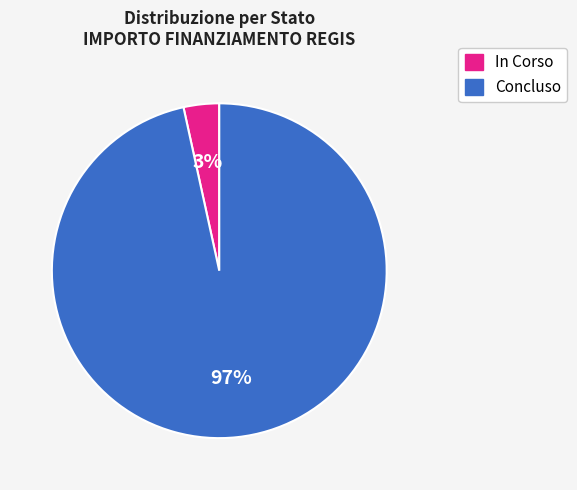

To the nearest percent, what is the combined percentage of Concluso and In Corso?

100%